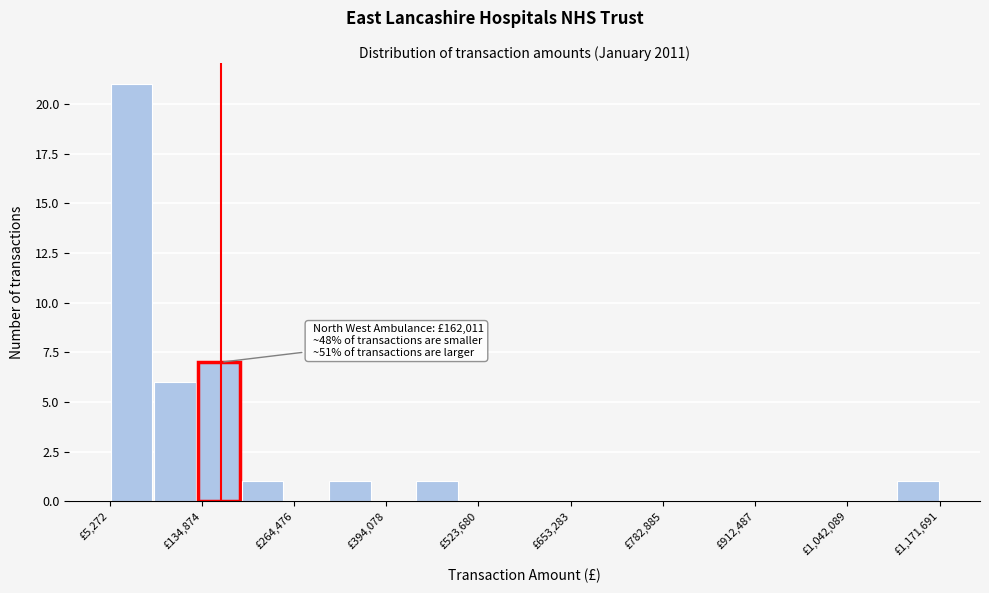

Read against the x-axis, roughly where is the centre of the tallest bar?

40000